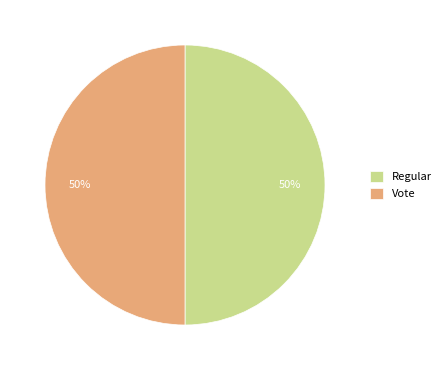

To the nearest percent, what is the difference between the largest and smallest slice percentages?

0%